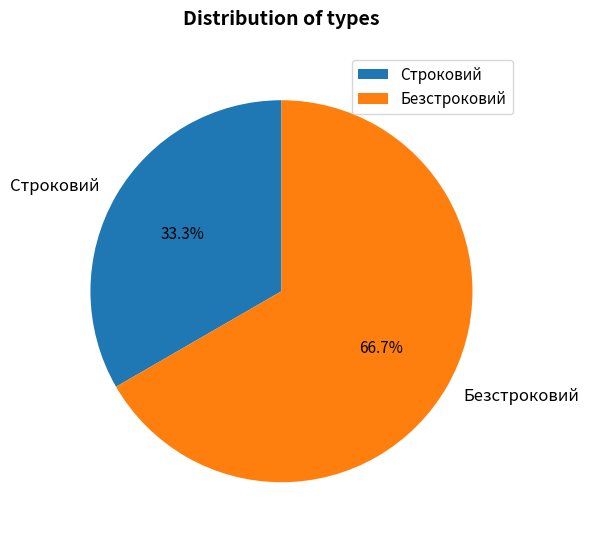

The Безстроковий slice represents 67% of the pie. True or false?

True